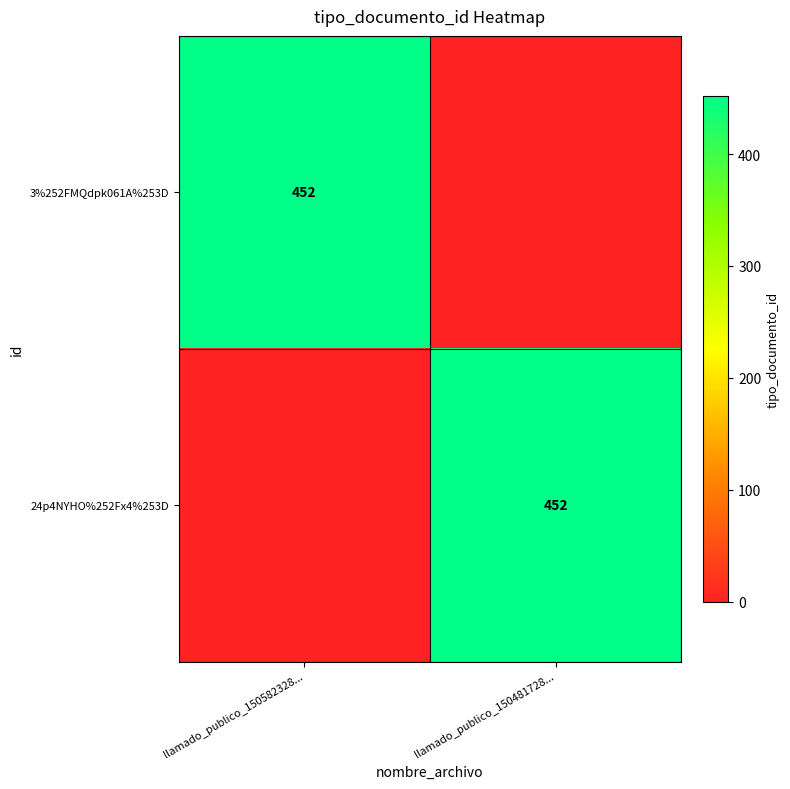

The value of 3%252FMQdpk061A%253D at llamado_publico_150582328... is 623. True or false?

False